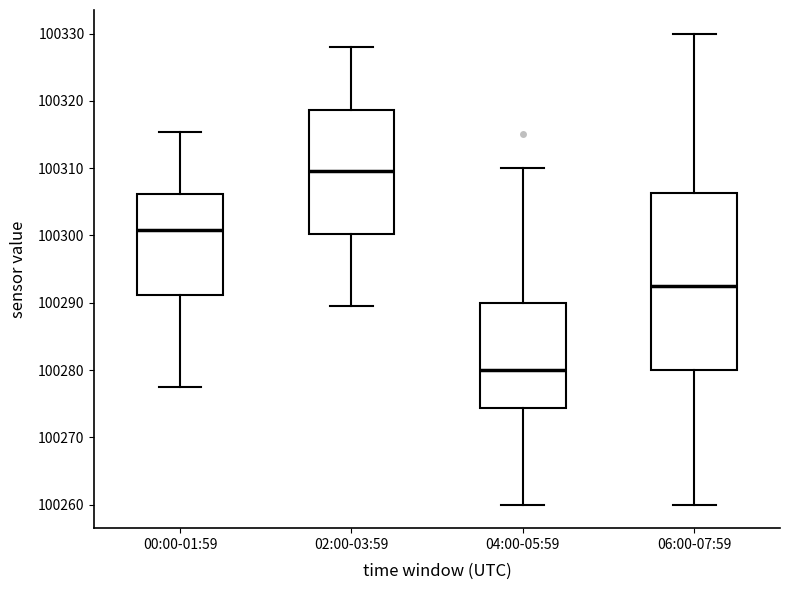

Which box is the tallest, from its lower edge to its upper edge?

06:00-07:59